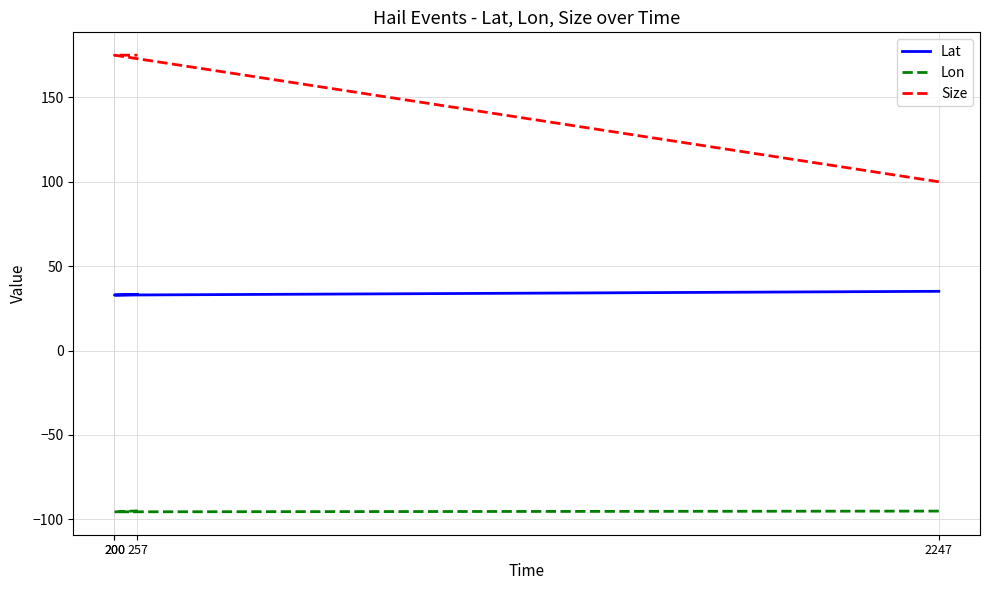

True or false: Lat and Lon cross at least once.

False